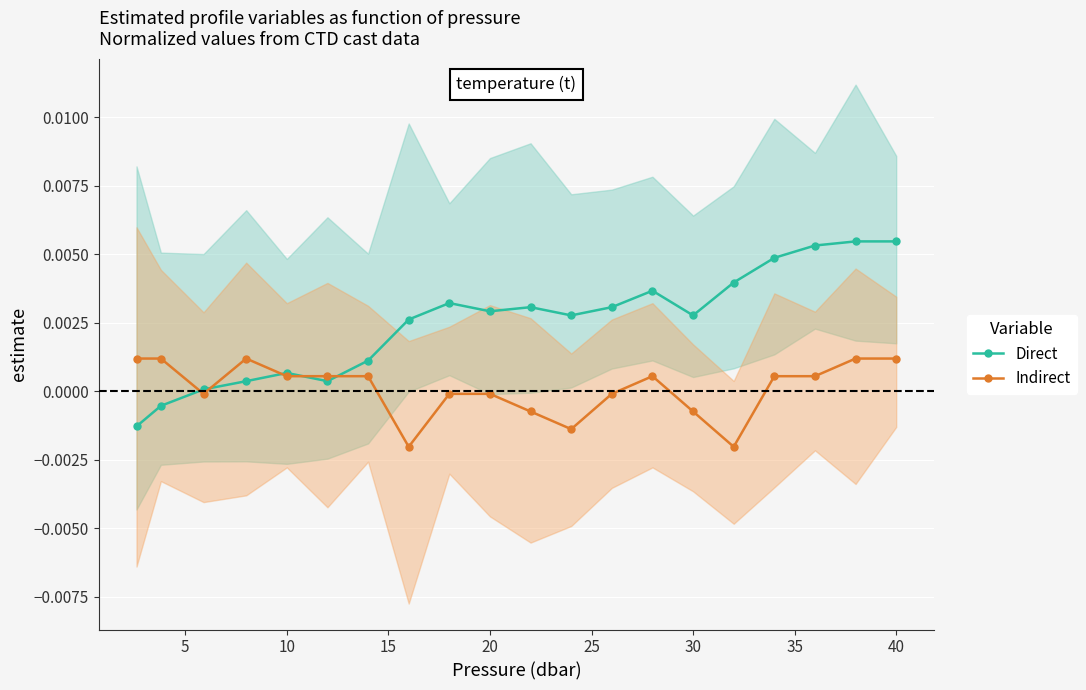

Which has a higher value, 19 or 0?

19